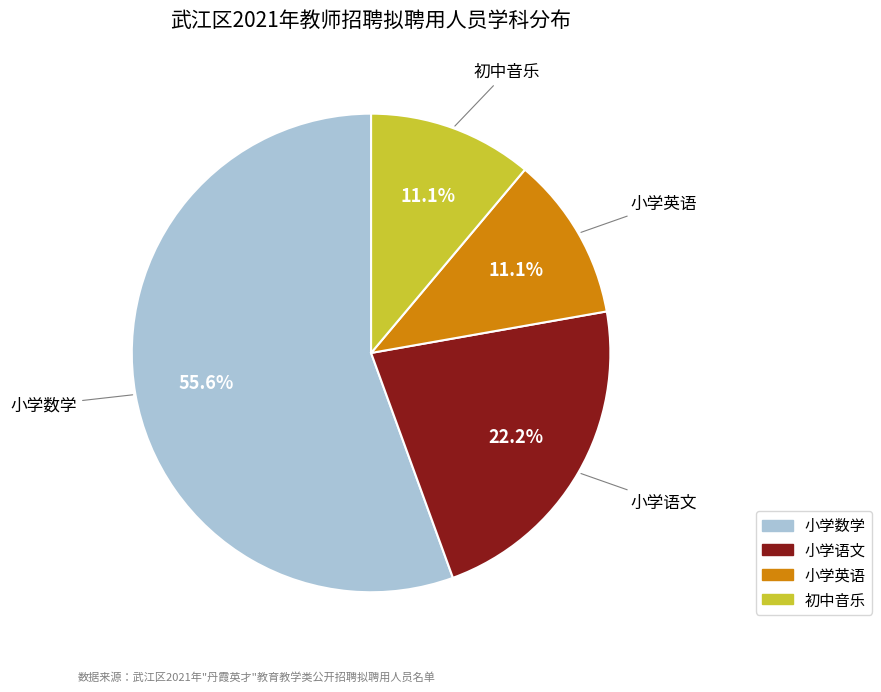

To the nearest percent, what portion does 小学语文 represent?

22%